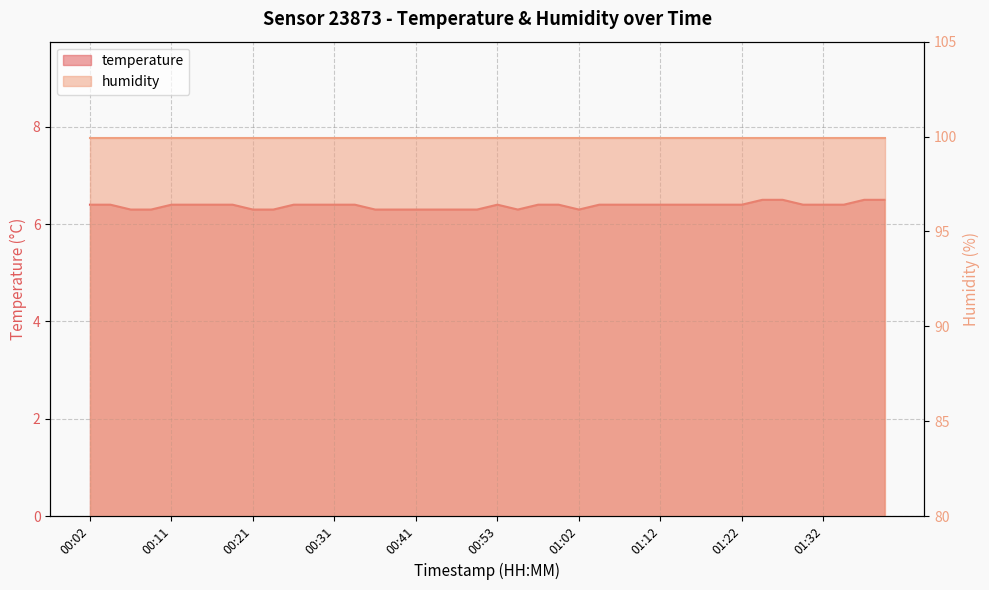

Read the value at 01:34.

6.4